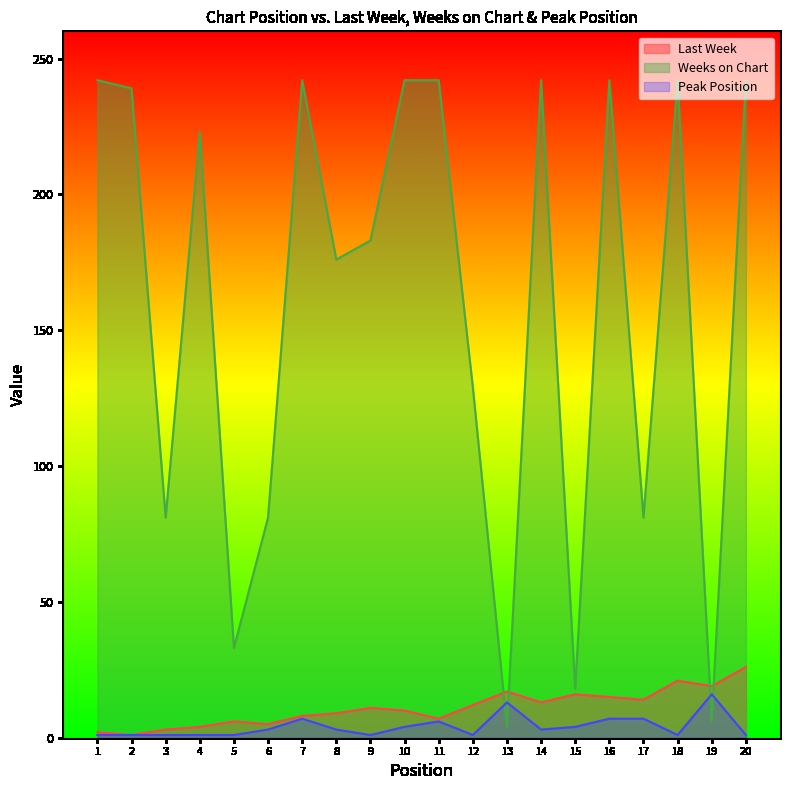

At which category does Weeks on Chart reach its first local valley?

3